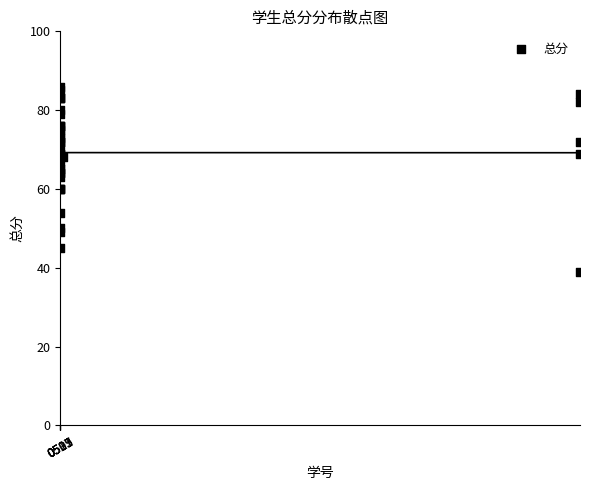

What Y value in the scatter plot is closest to 62?

63